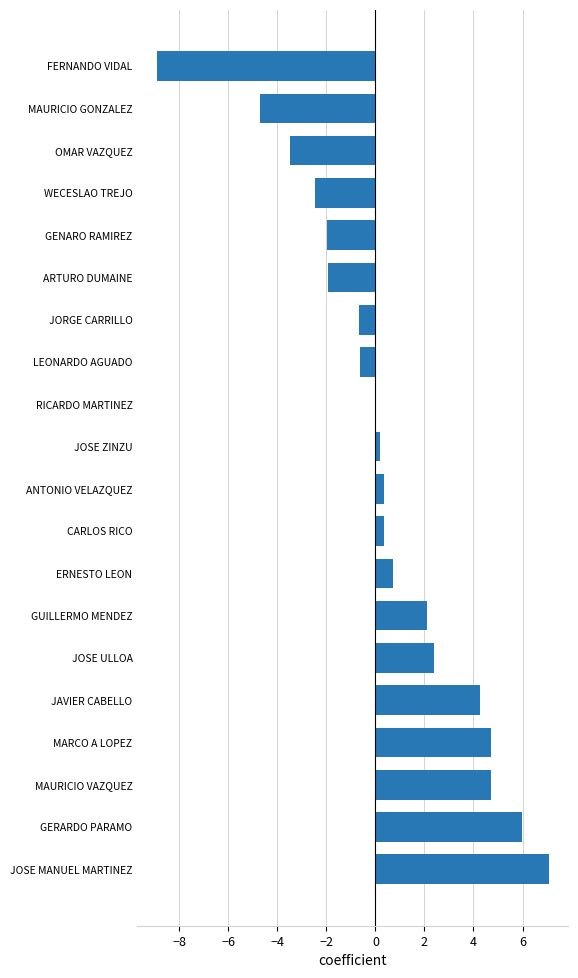

What is the average value?

0.4